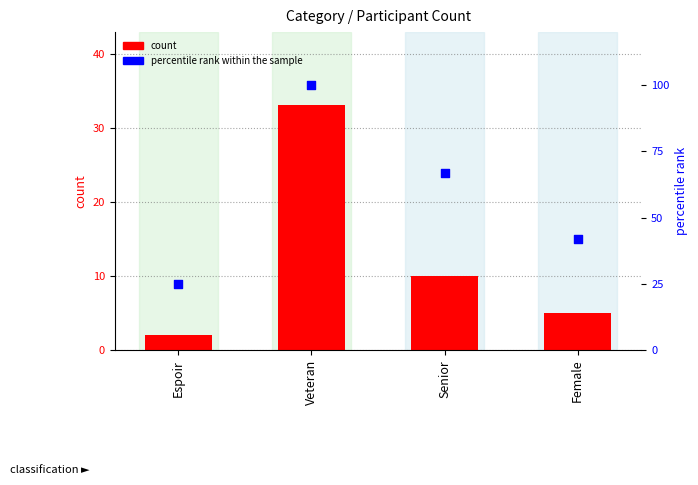

At which category is the sum across all series the highest?

Veteran